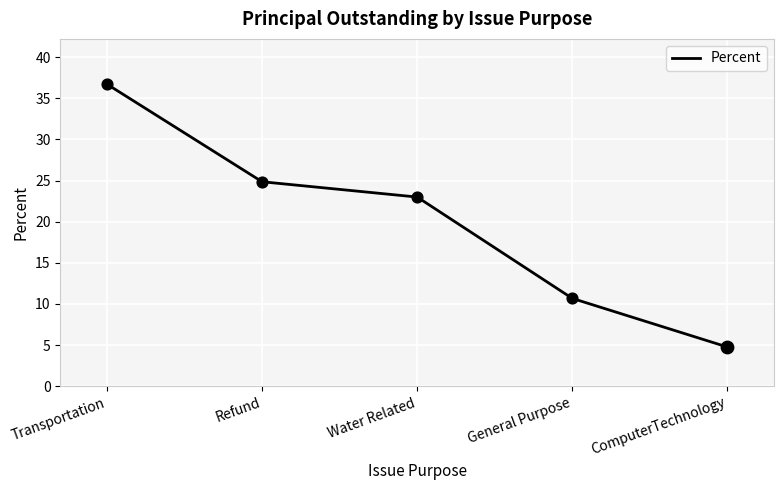

What is the change in value from Refund to Water Related?

-1.9